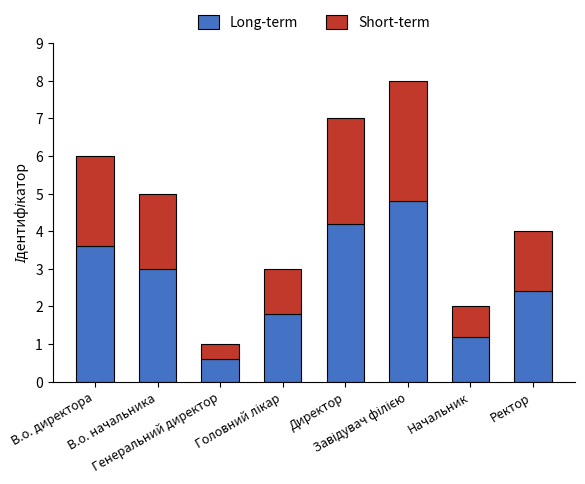

What is the average value of the Long-term series?

2.7